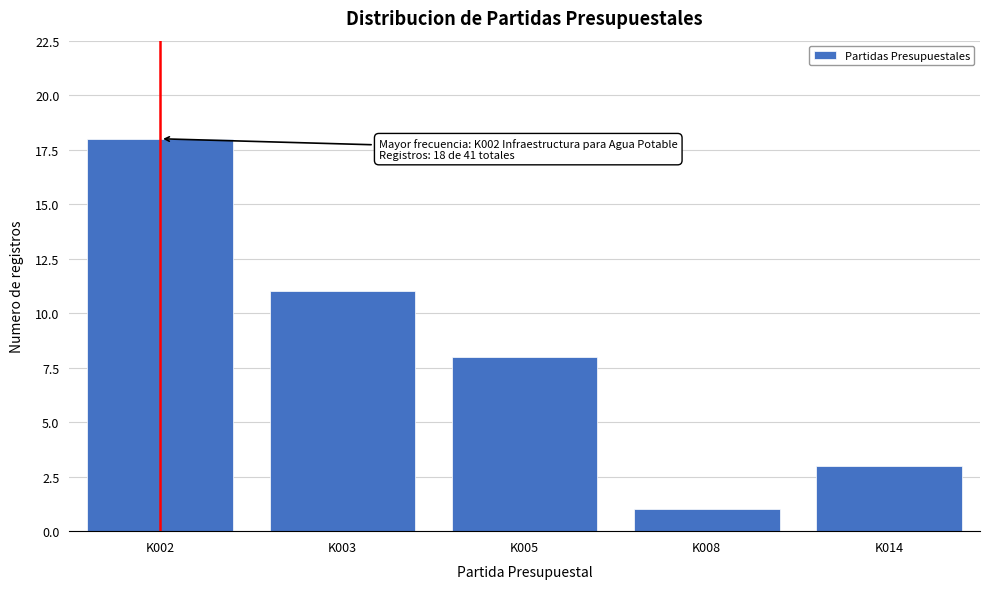

Reading left to right, list all the values displayed in this chart.

18	11	8	1	3